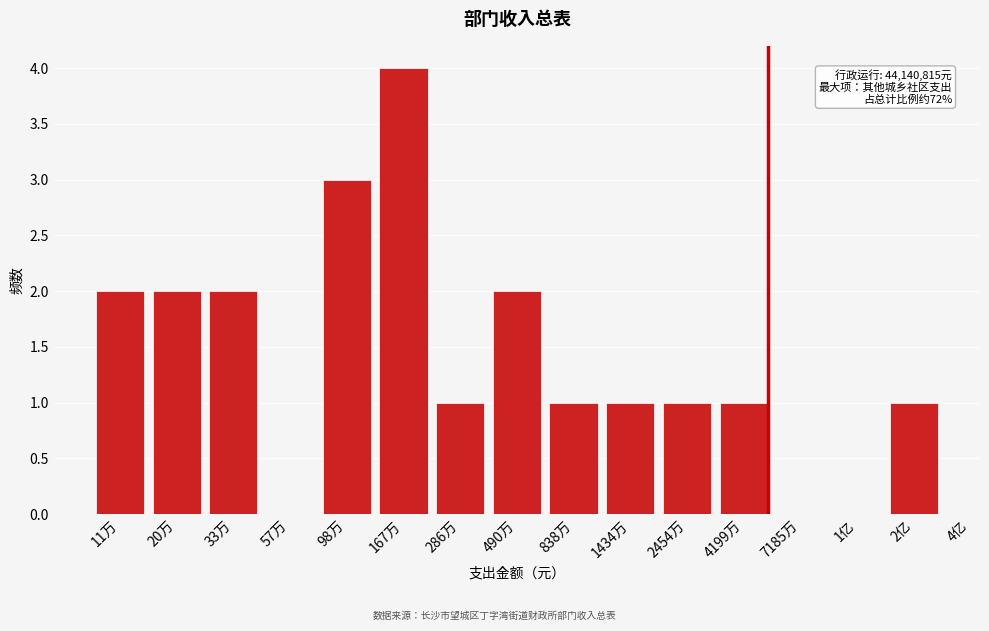

Reading left to right, list all the values displayed in this chart.

11万=2	20万=2	33万=2	57万=0	98万=3	167万=4	286万=1	490万=2	838万=1	1434万=1	2454万=1	4199万=1	7185万=0	1亿=0	2亿=1